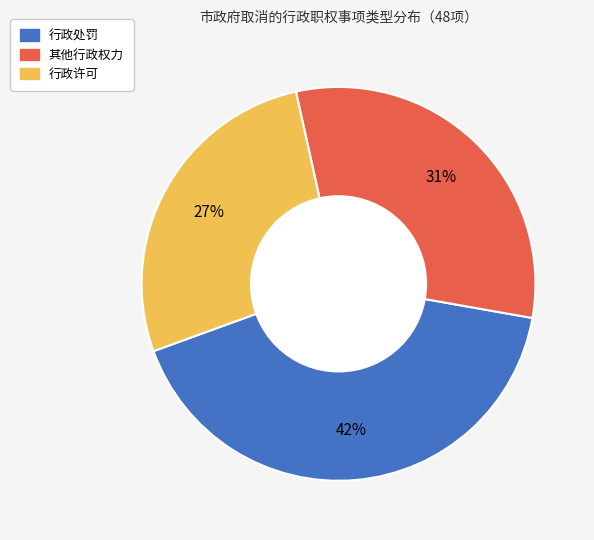

True or false: 其他行政权力 accounts for 45% of the total.

False